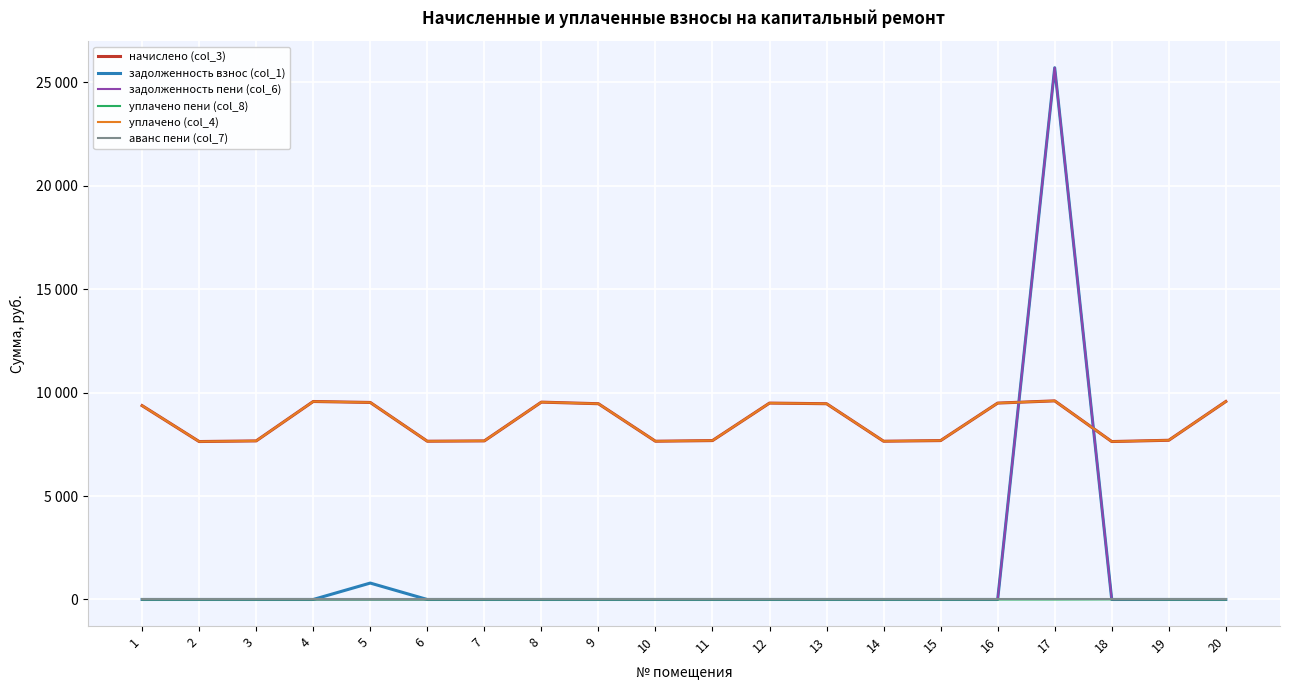

Rank the series at 3 from lowest to highest value.

задолженность взнос (col_1), задолженность пени (col_6), уплачено пени (col_8), аванс пени (col_7), начислено (col_3), уплачено (col_4)